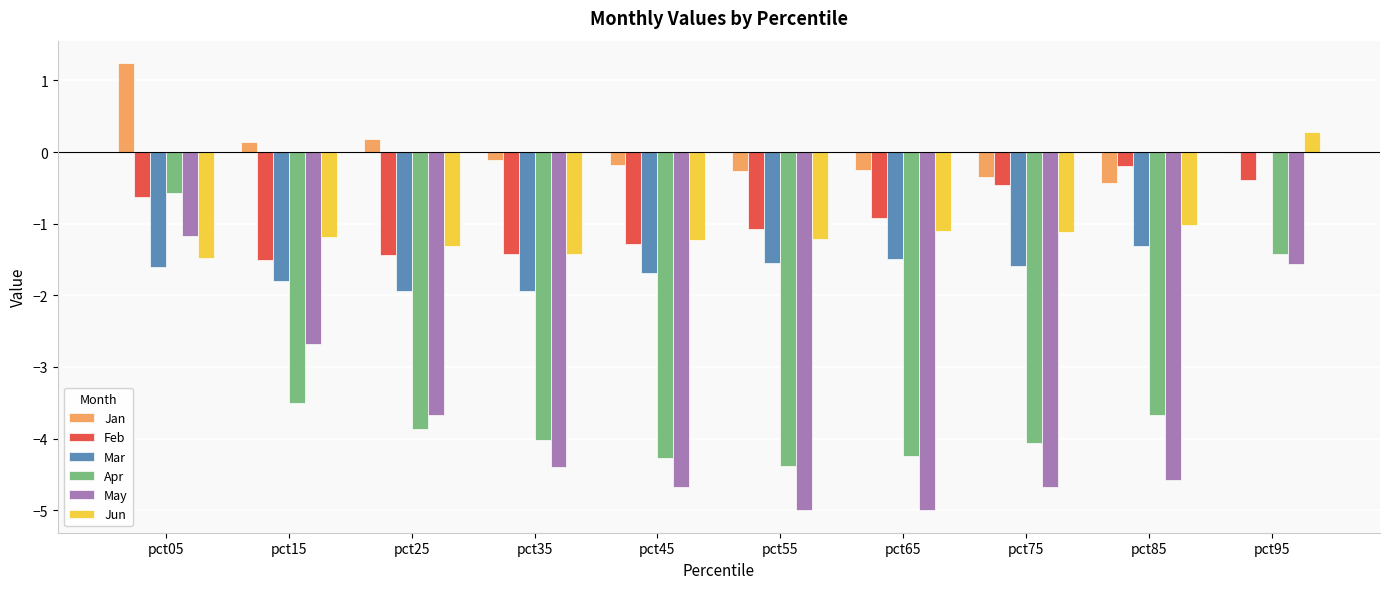

Which category has the highest value in the Mar series?

pct95